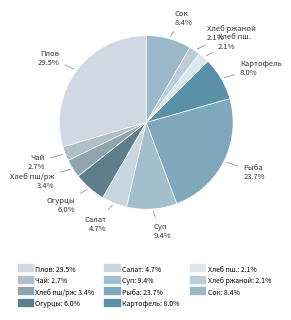

How many segments does this pie chart have?

11